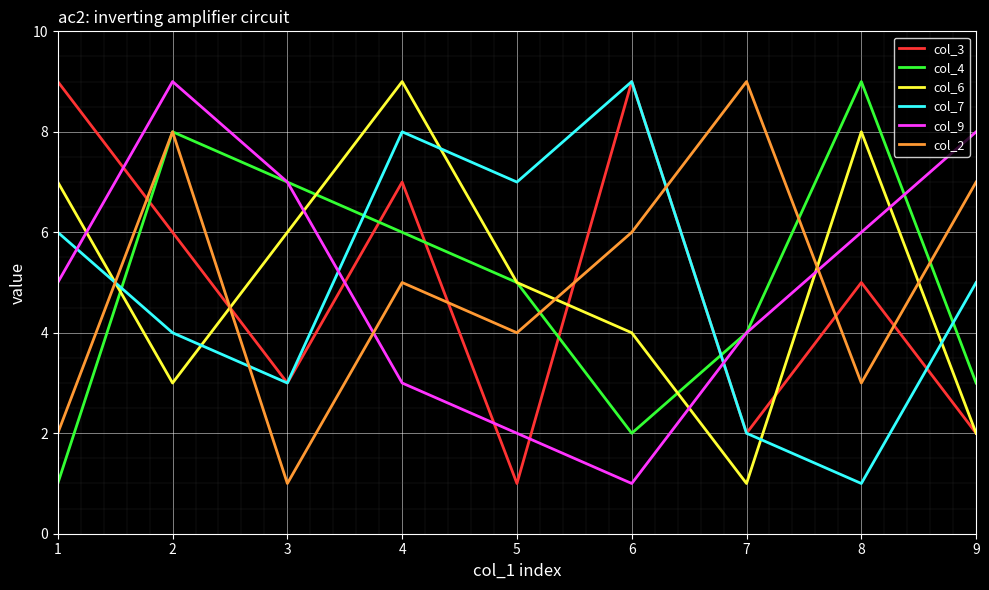

At how many categories does at least one series exceed 5?

9